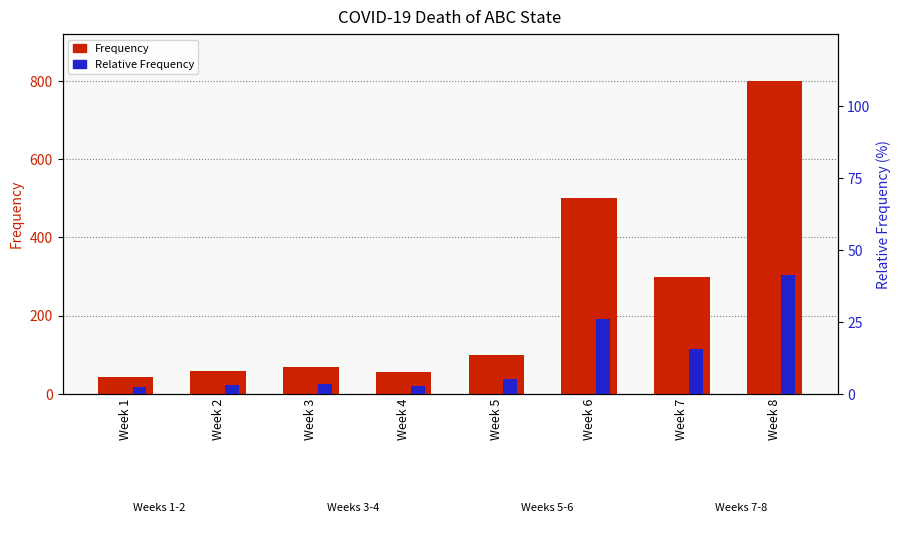

What is the spread (max minus min) of values at Week 3?

66.4